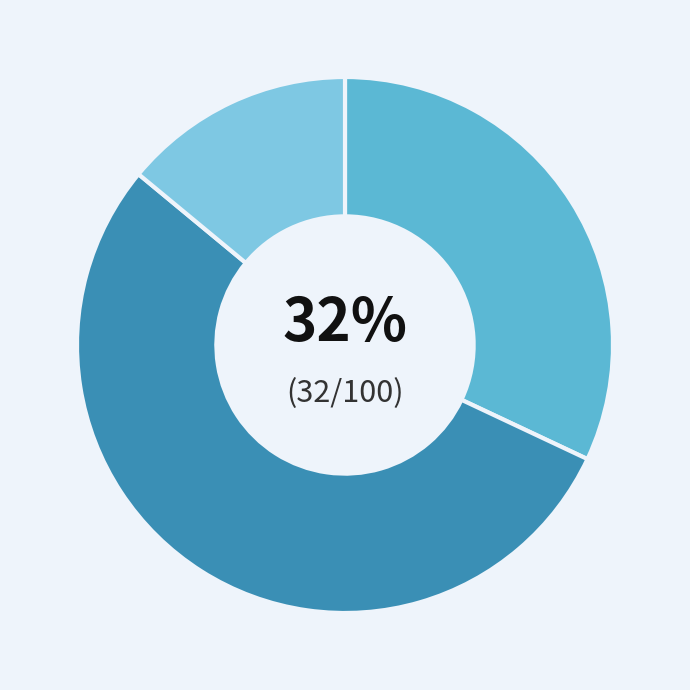

To the nearest percent, what is the difference between the largest and smallest slice percentages?

40%